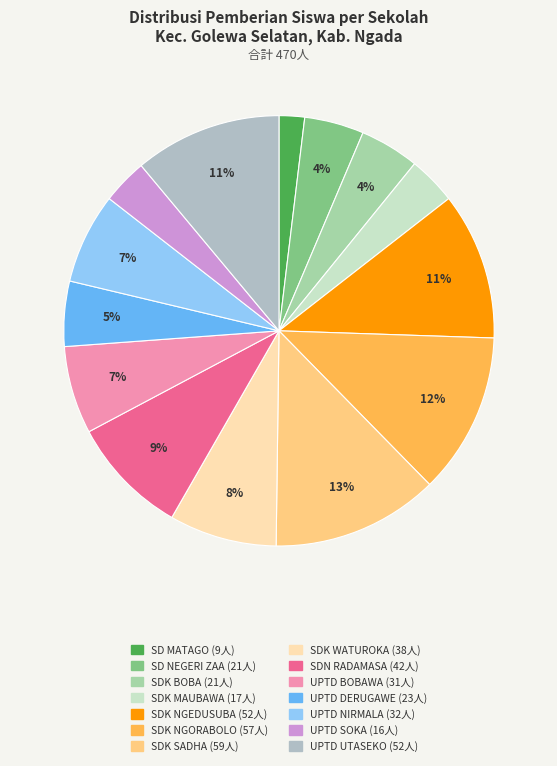

Count the number of slices in the pie.

14